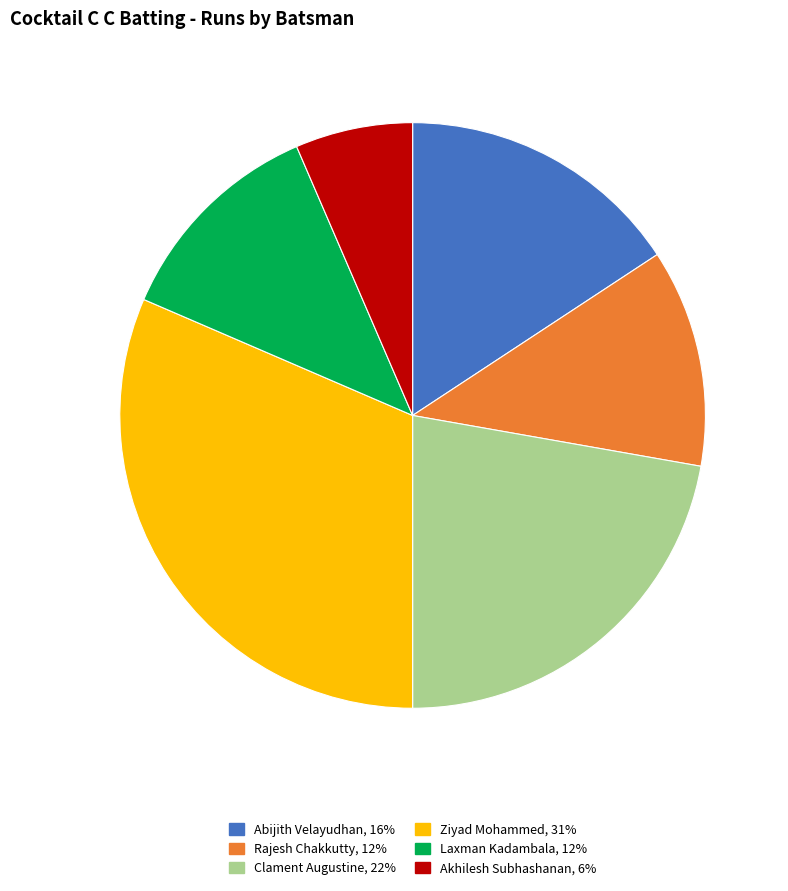

Is there a majority slice in this chart?

No